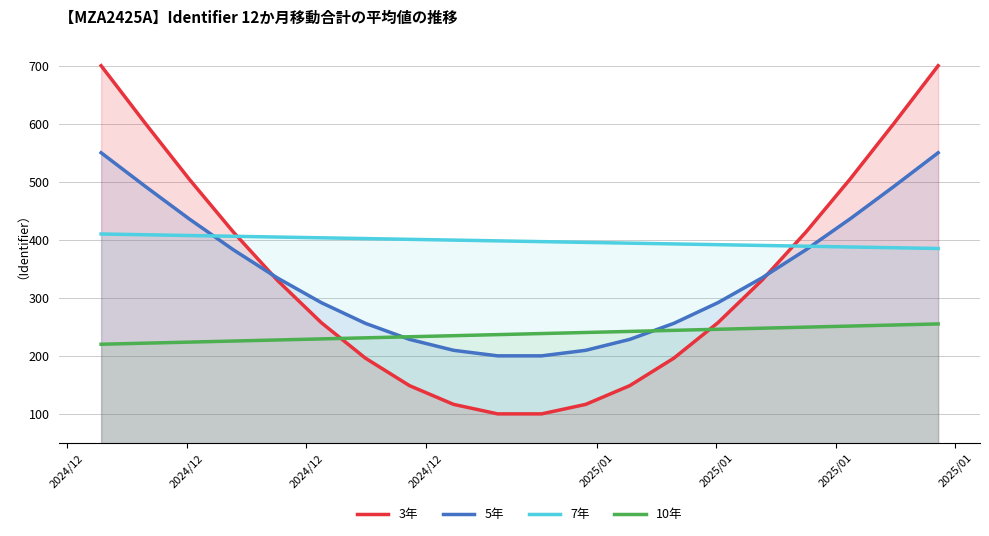

How many interior local valleys does the 5年 series have?

1